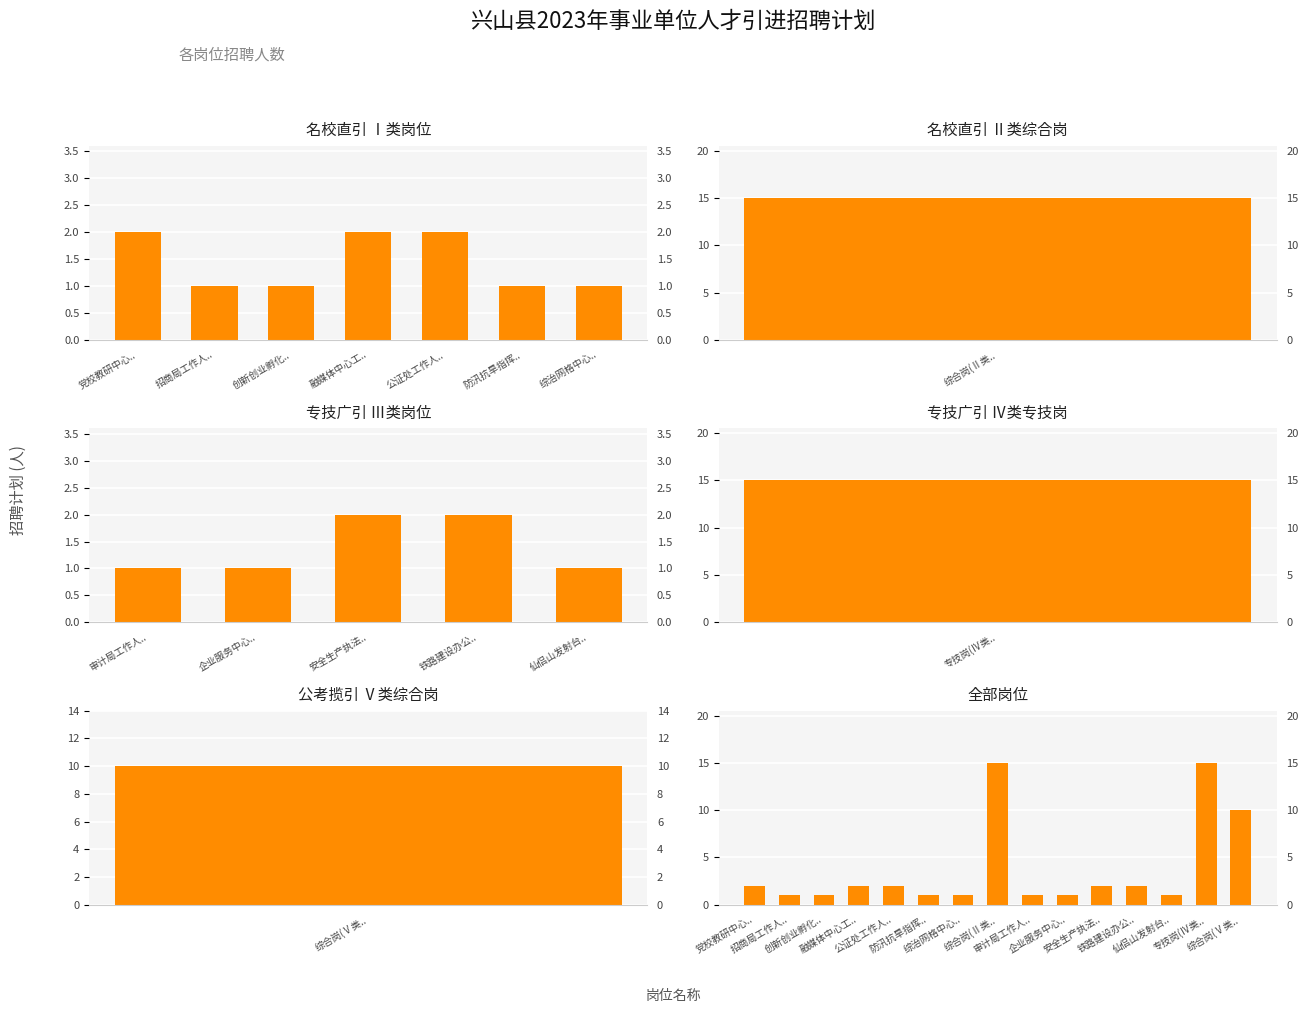

Reading left to right, list all the values displayed in this chart.

2	1	1	2	2	1	1	15	1	1	2	2	1	15	10